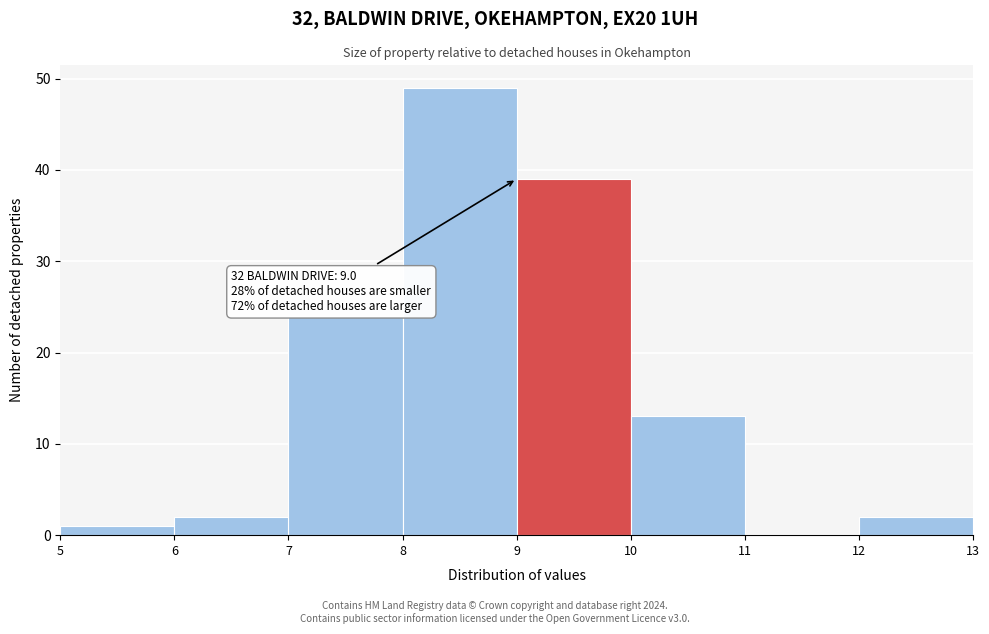

Over which range of the x-axis is the bar tallest?

8 to 9